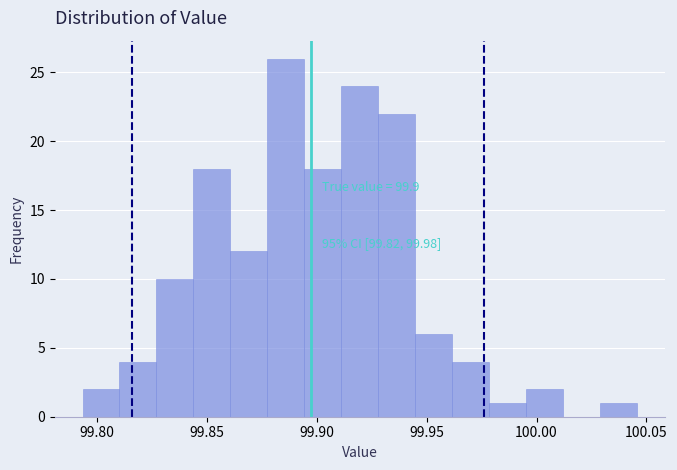

Around what value on the x-axis is the tallest bar? Give the approximate position of its centre, as read against the axis.

99.885